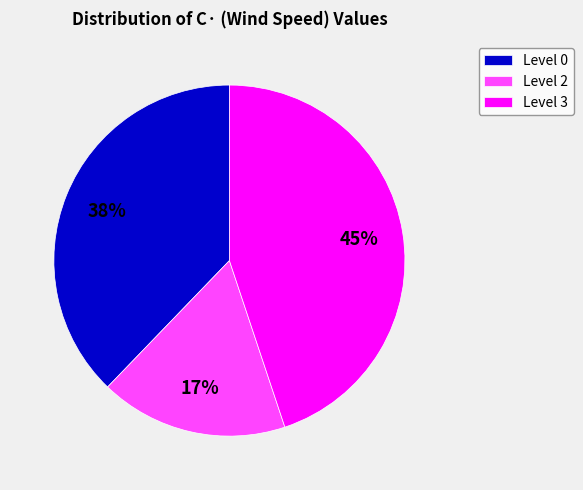

Count the number of slices in the pie.

3